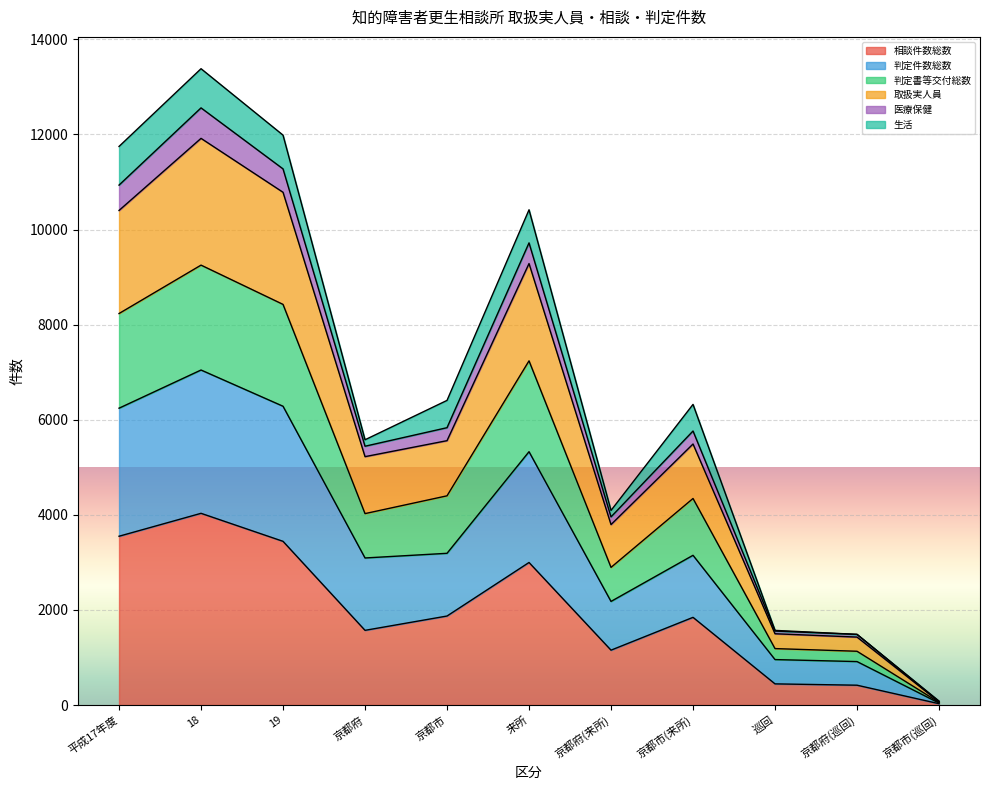

At which label does 相談件数総数 reach its minimum?

京都市(巡回)